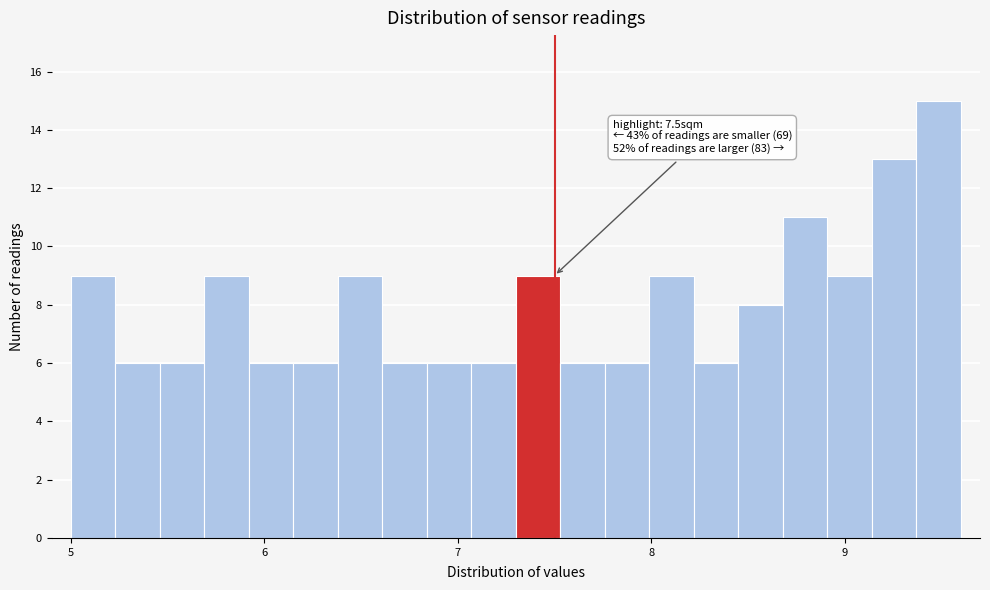

Read against the x-axis, roughly where is the centre of the tallest bar?

9.5